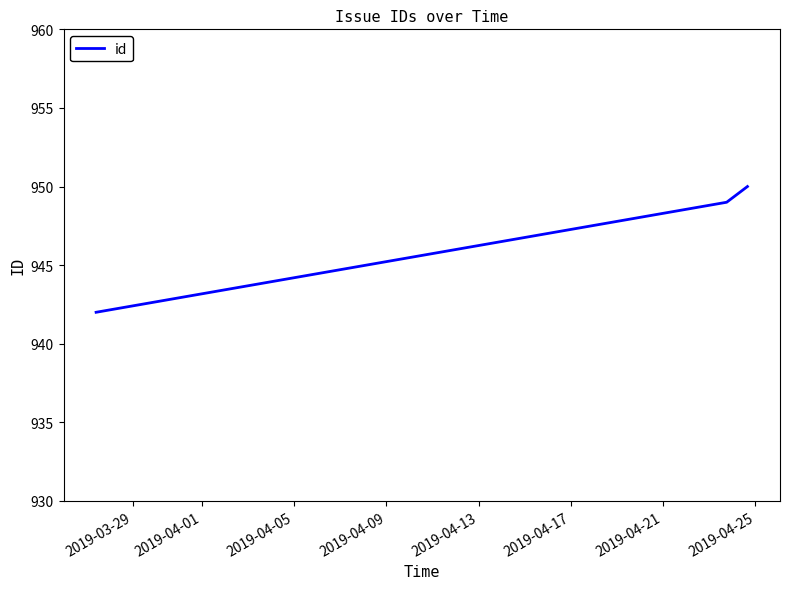

How many values are below 949?

1